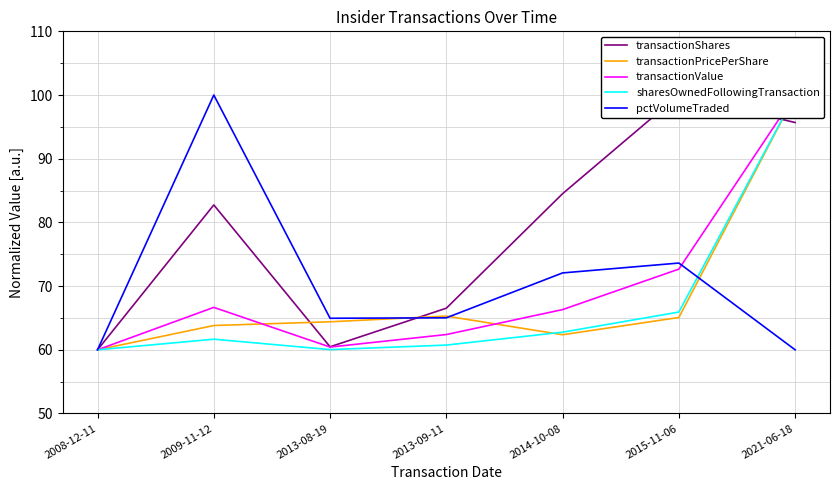

What is the difference between the transactionPricePerShare values at 2021-06-18 and 2009-11-12?

36.2